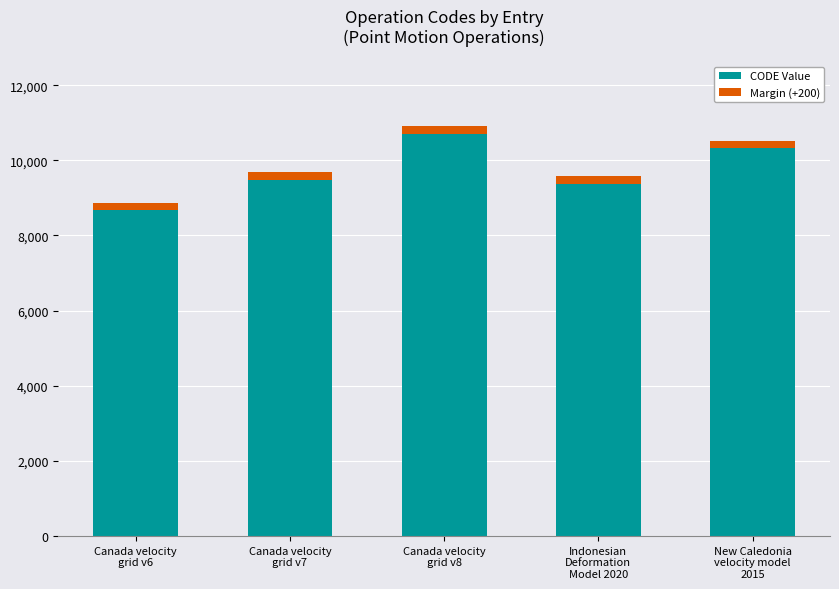

At which category is the sum across all series the highest?

Canada velocity
grid v8